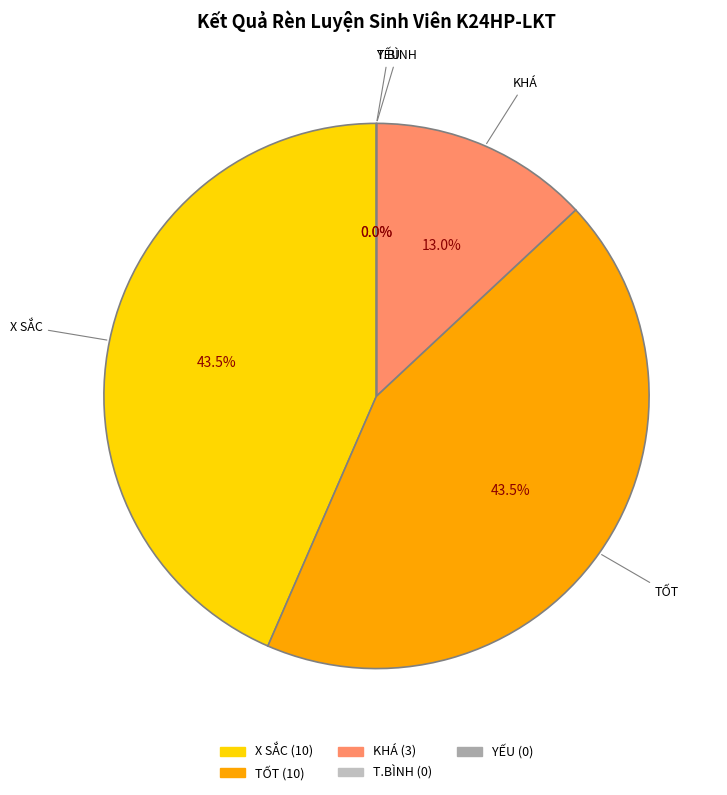

Is it true that X SẮC is 43% of the pie?

True